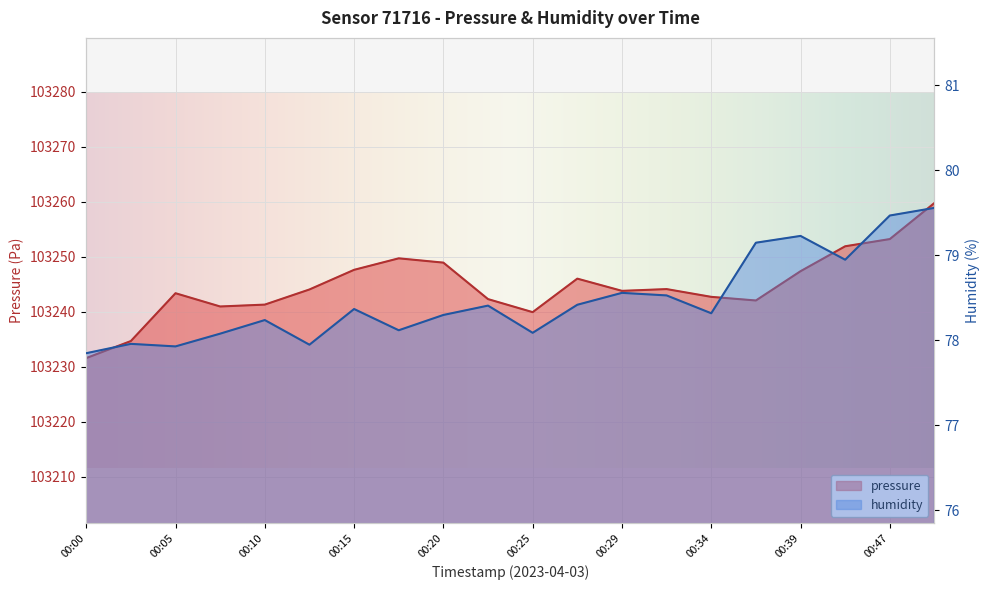

Between 00:10 and 00:37, which series saw the biggest shift?

humidity